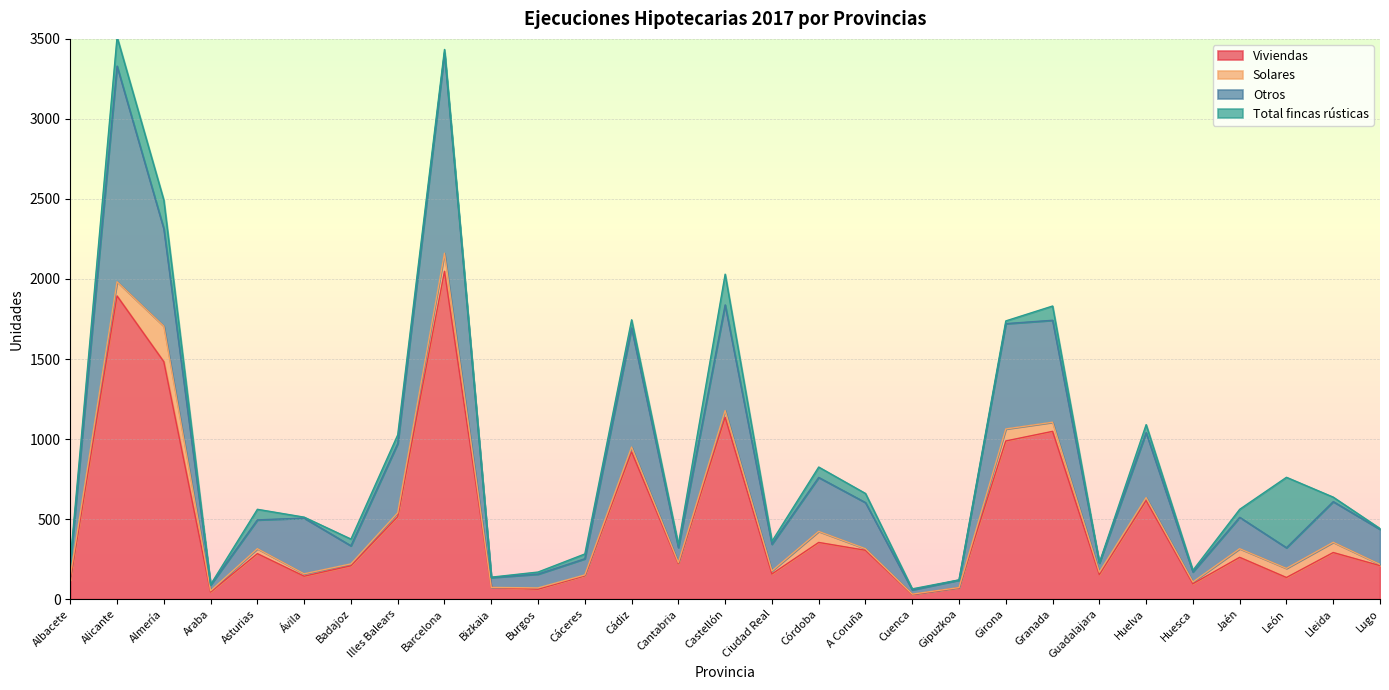

How many data points does each series have?

29